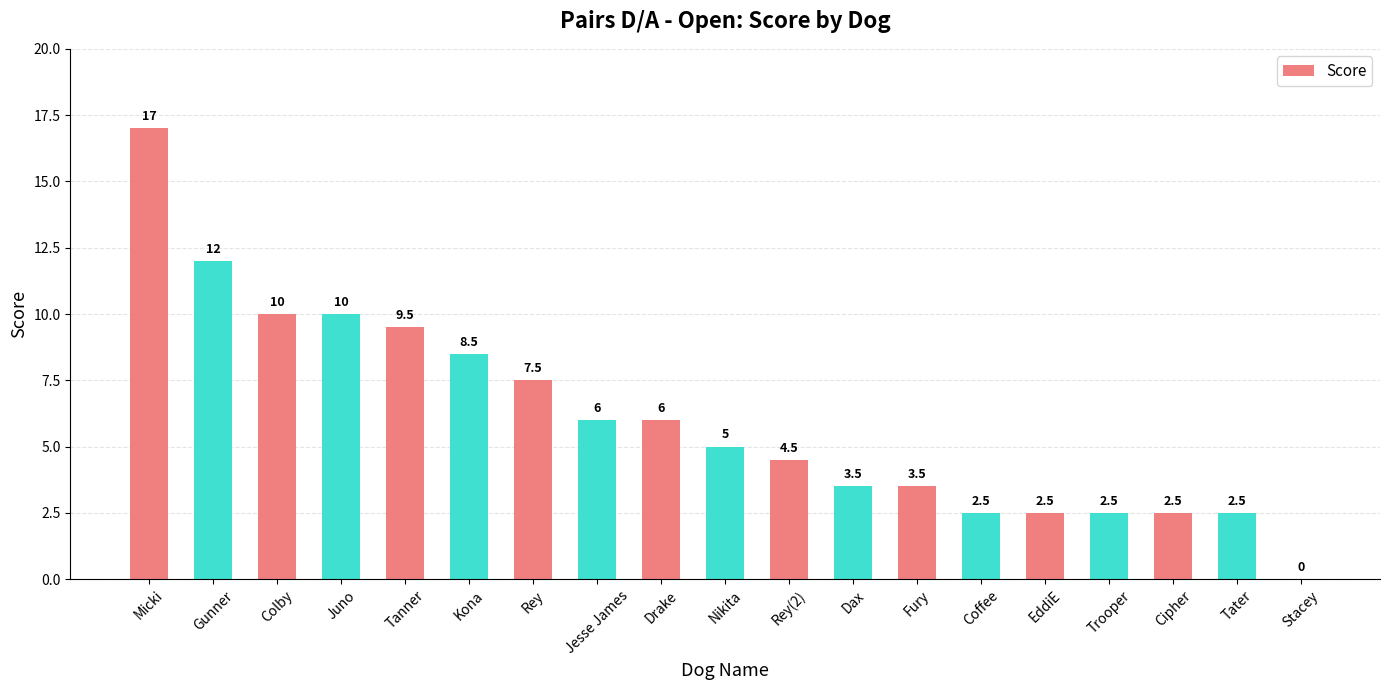

How many distinct data groups are displayed?

1